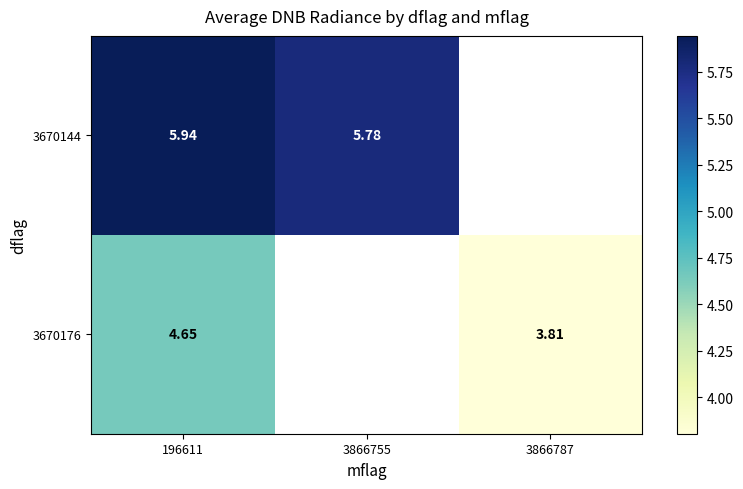

Is the value of 3670176 at 196611 greater than the value of 3670144 at 196611?

No